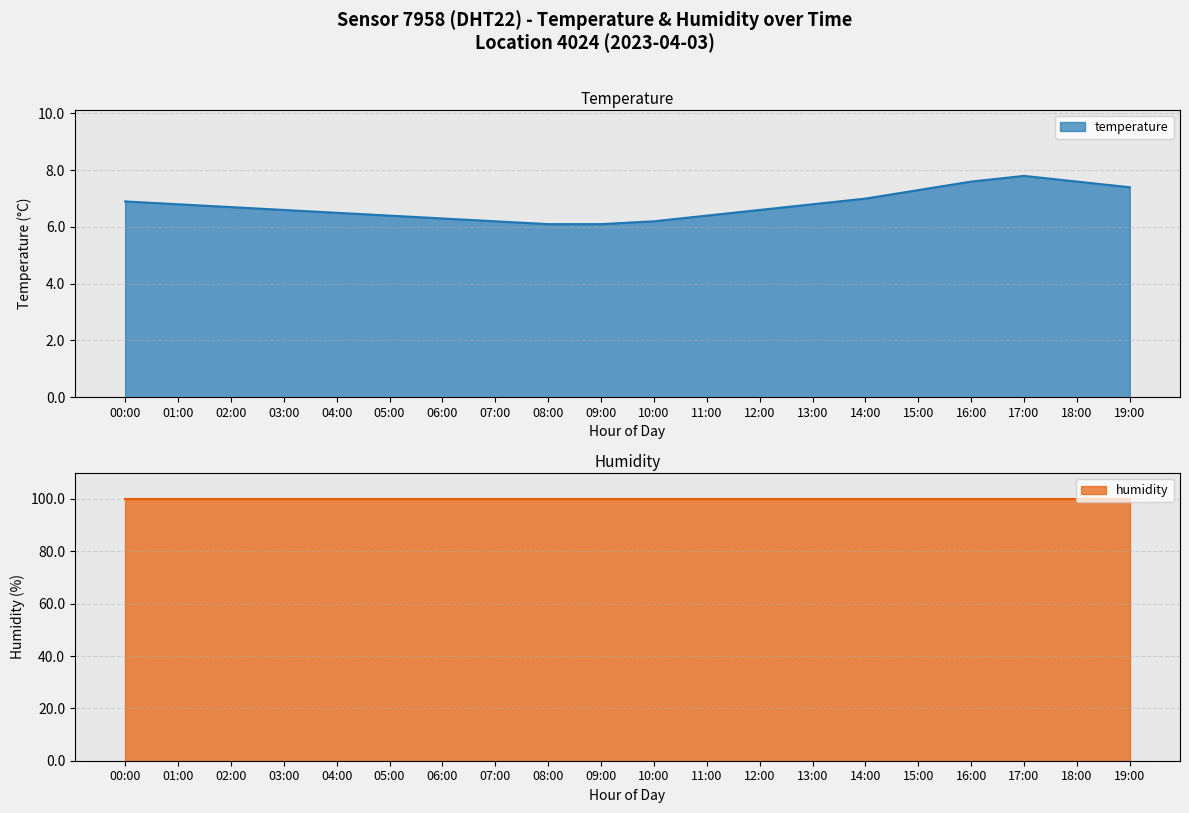

How many interior local peaks (higher than both neighbors) does the data have?

1